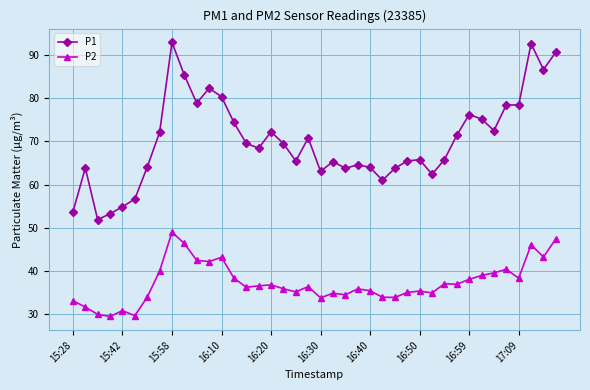

What is the maximum value shown in the chart?

92.9